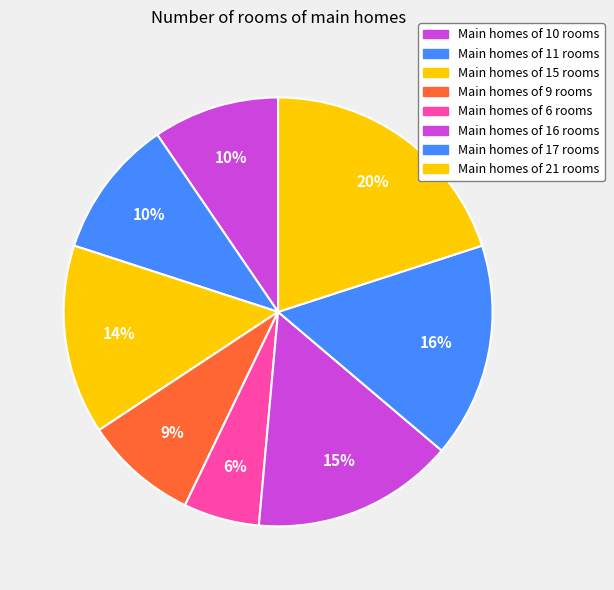

Count the number of slices in the pie.

8